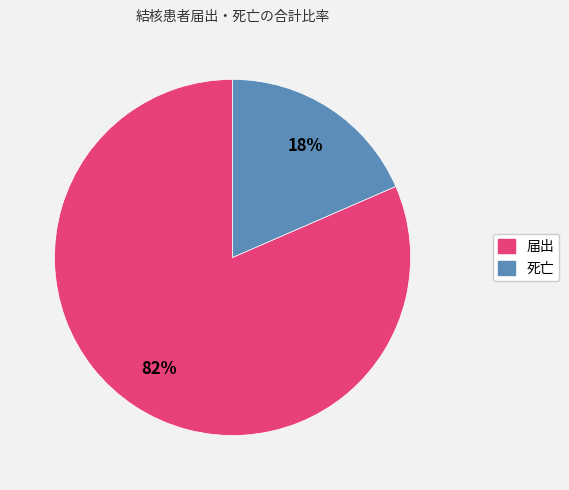

The 届出 slice represents 82% of the pie. True or false?

True